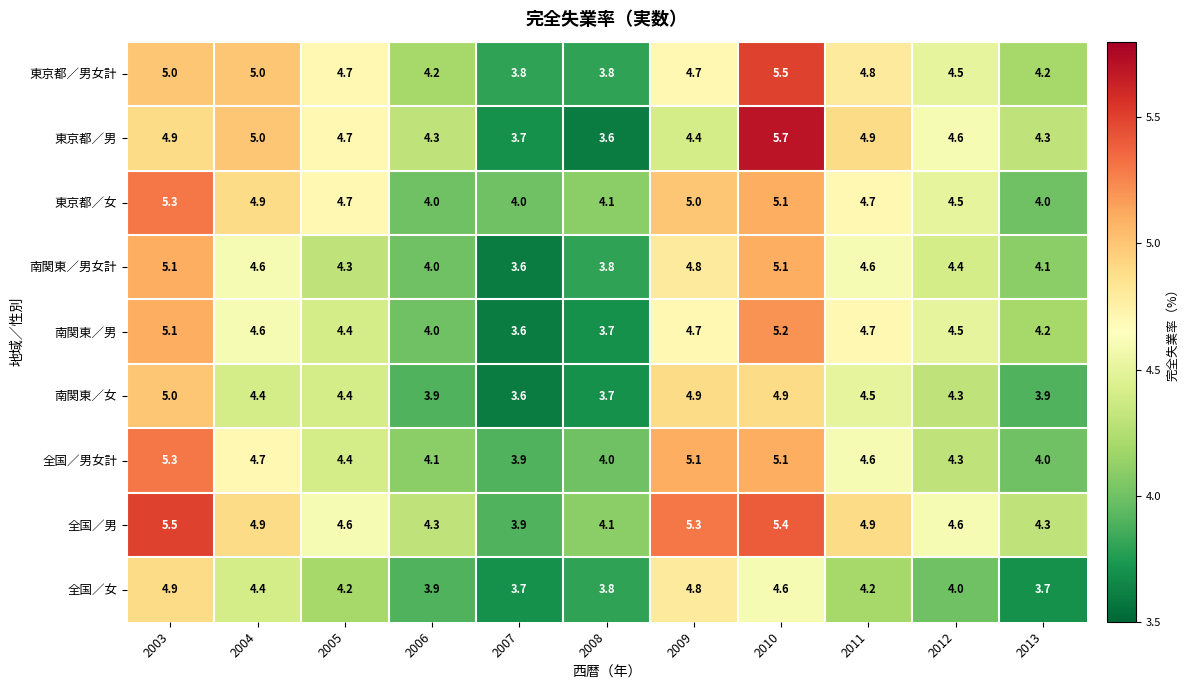

Which category has the highest value in the 全国／男 series?

2003